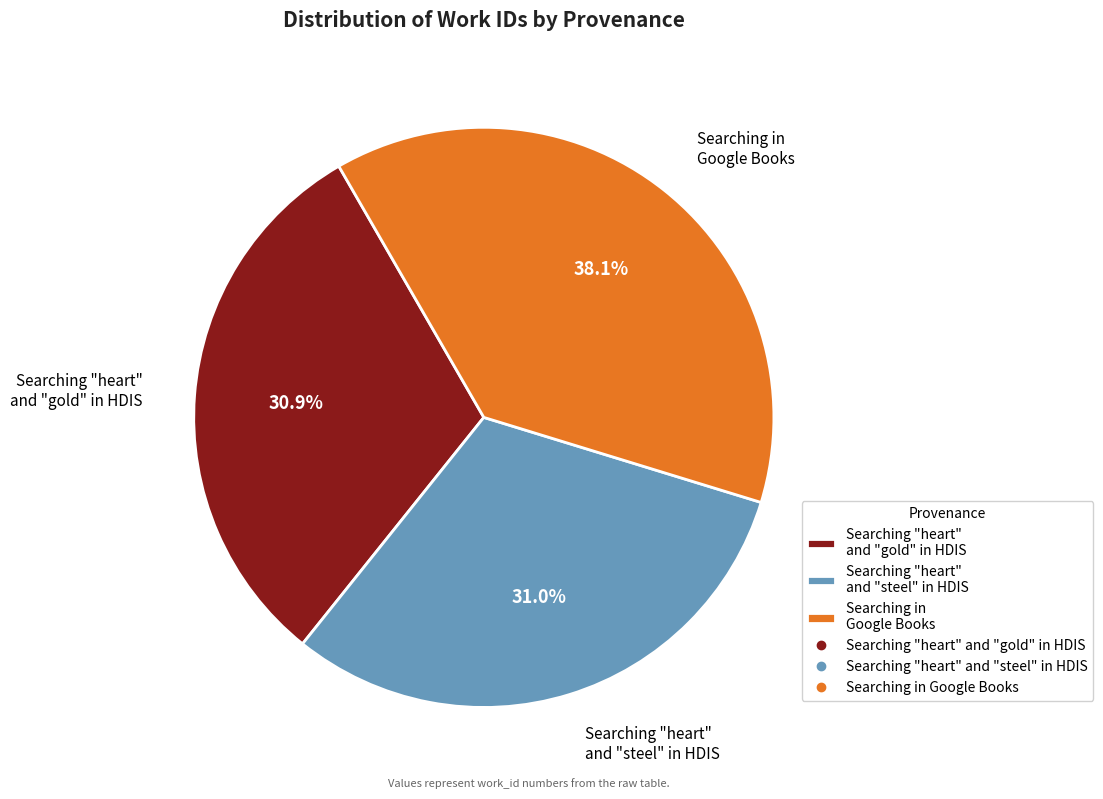

Is there a majority slice in this chart?

No